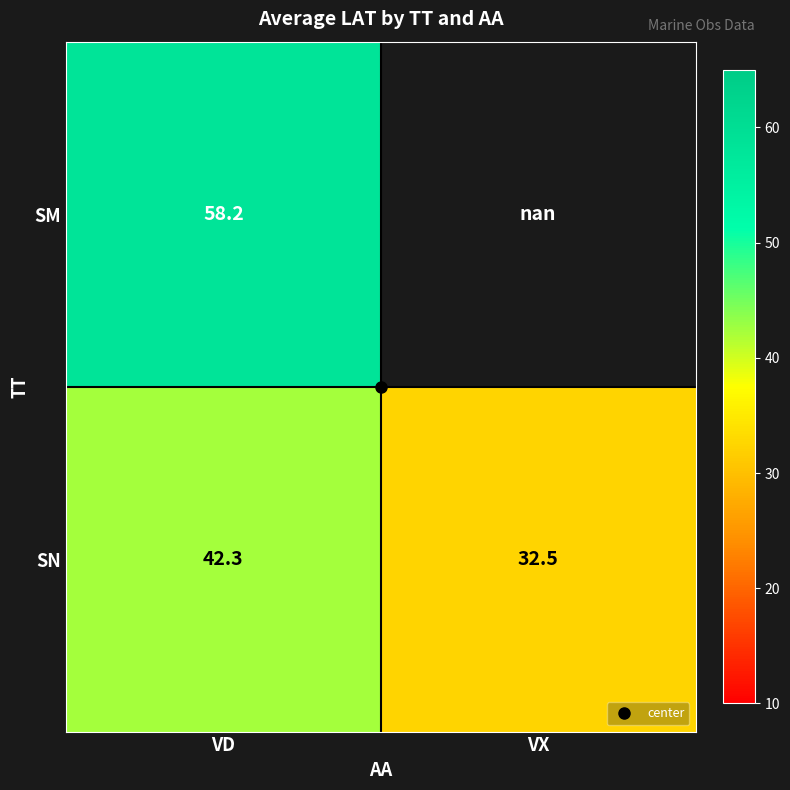

At which category is the sum across all series the highest?

VD